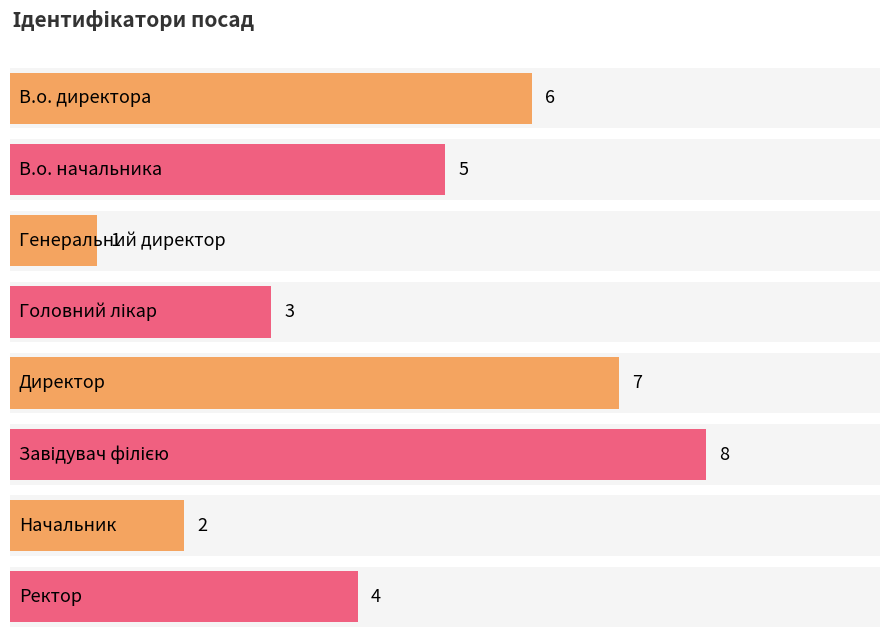

What is the difference between the maximum and minimum values?

7